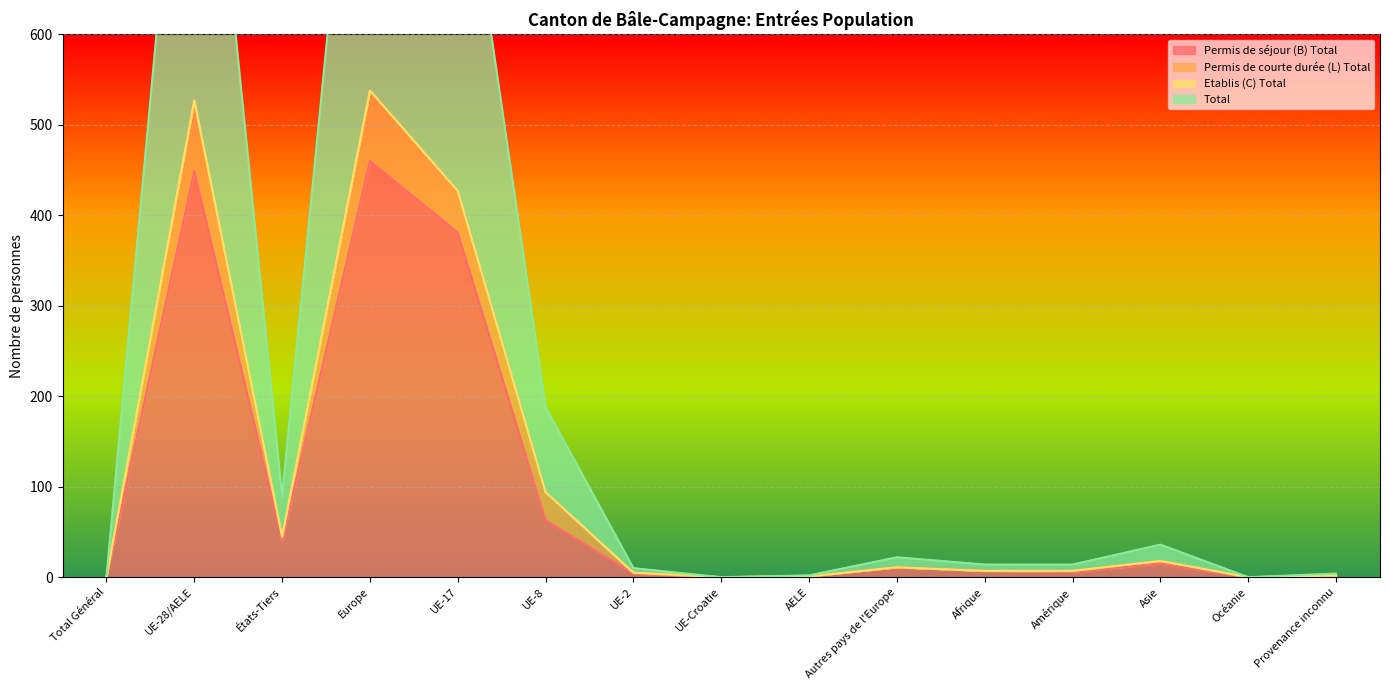

At which category is the sum across all series the highest?

Europe